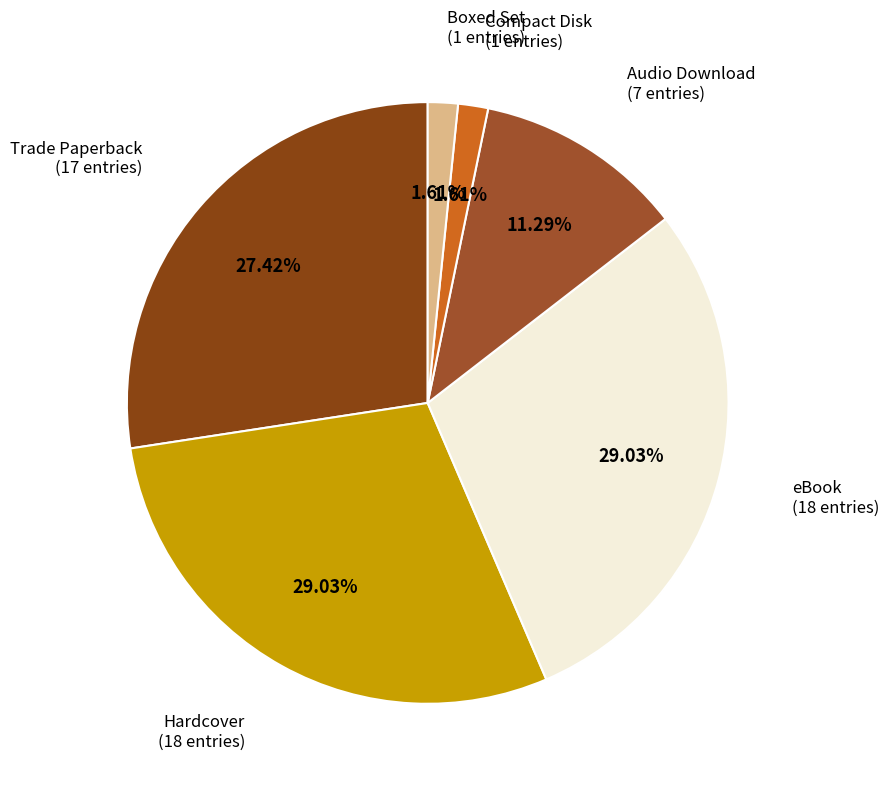

How many segments does this pie chart have?

6